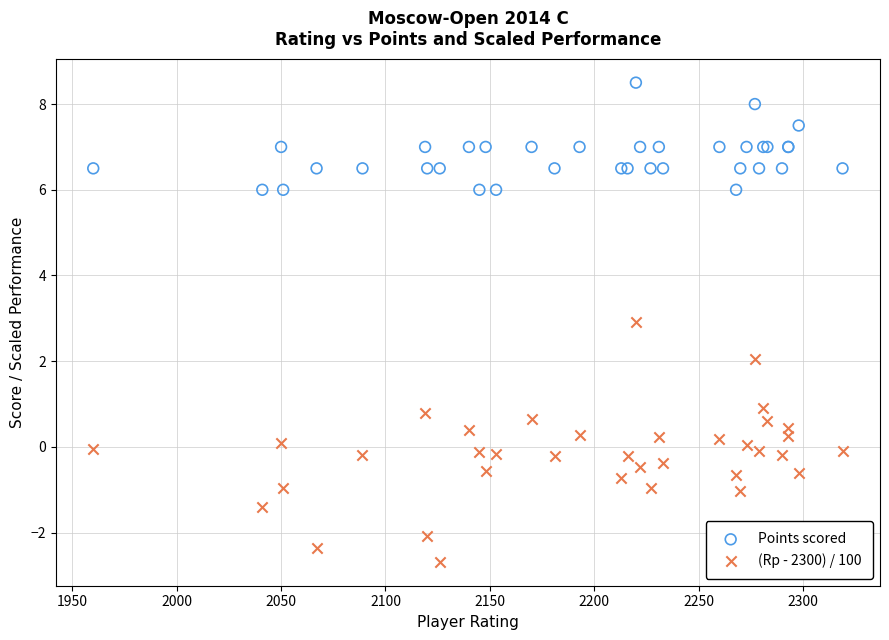

What are all the series names shown in the legend?

Points scored, (Rp - 2300) / 100